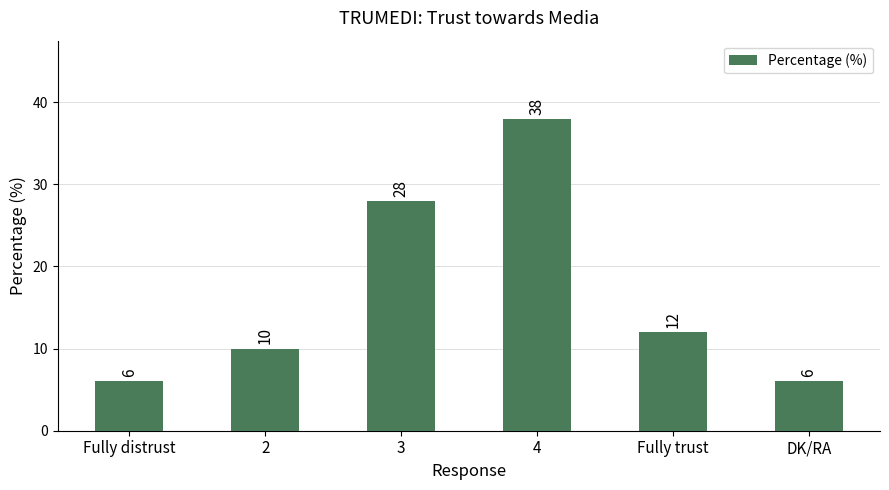

How many values are between 6 and 28?

5